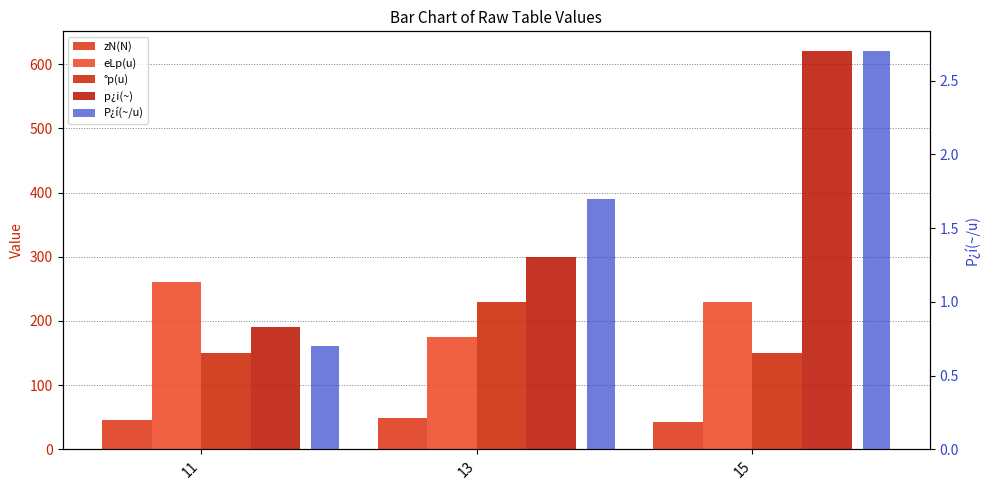

How many bars are there in total?

15